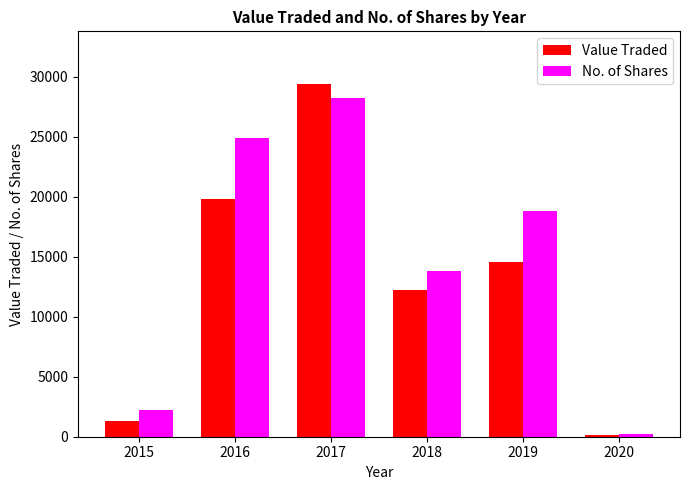

What is the total value across all series at 2016?

44726